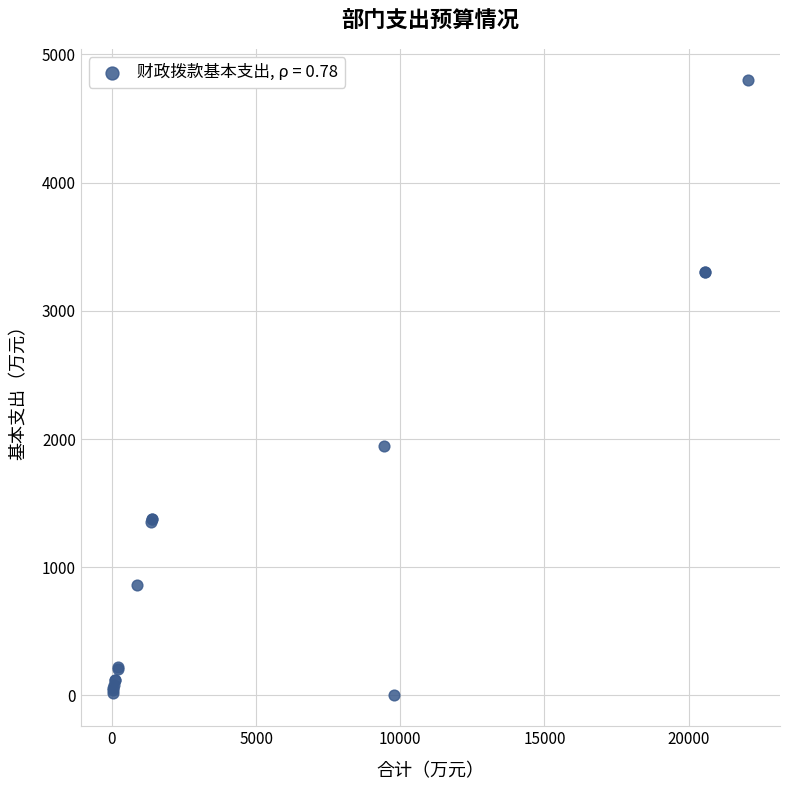

What Y value in the scatter plot is closest to 2401?

1948.5